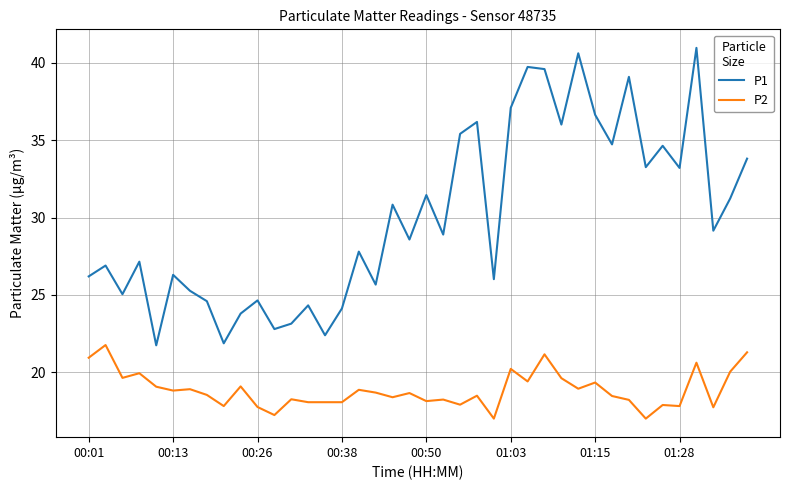

List the series in order of their overall mean, lowest first.

P2, P1